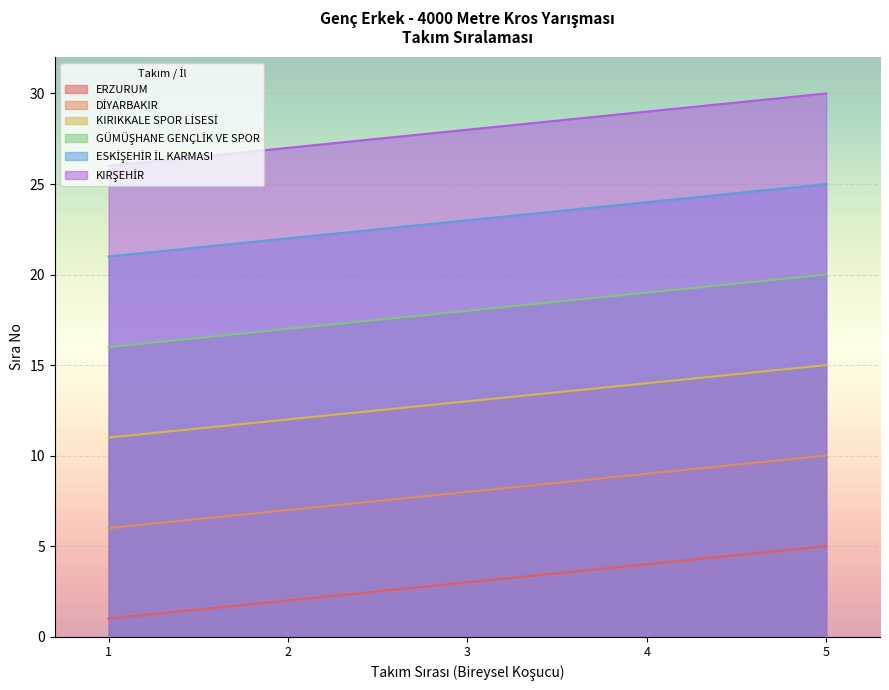

List the labels in order of ESKİŞEHİR İL KARMASI value, largest first.

5, 4, 3, 2, 1